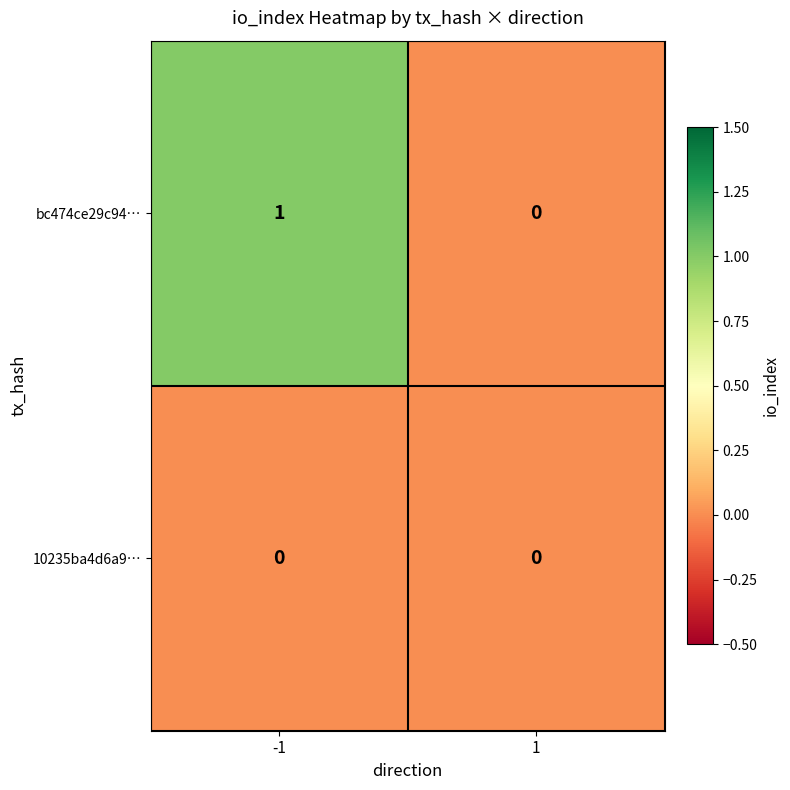

Rank the series at -1 from lowest to highest value.

10235ba4d6a9…, bc474ce29c94…